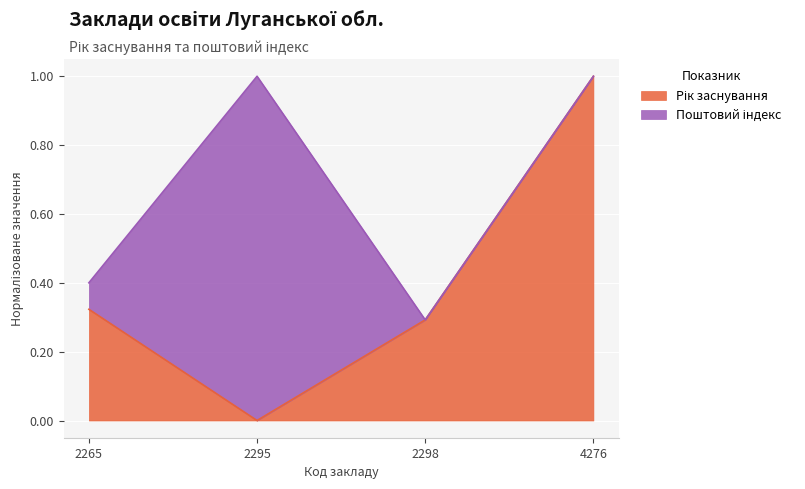

True or false: the data shows 0.3 at 2265.

True